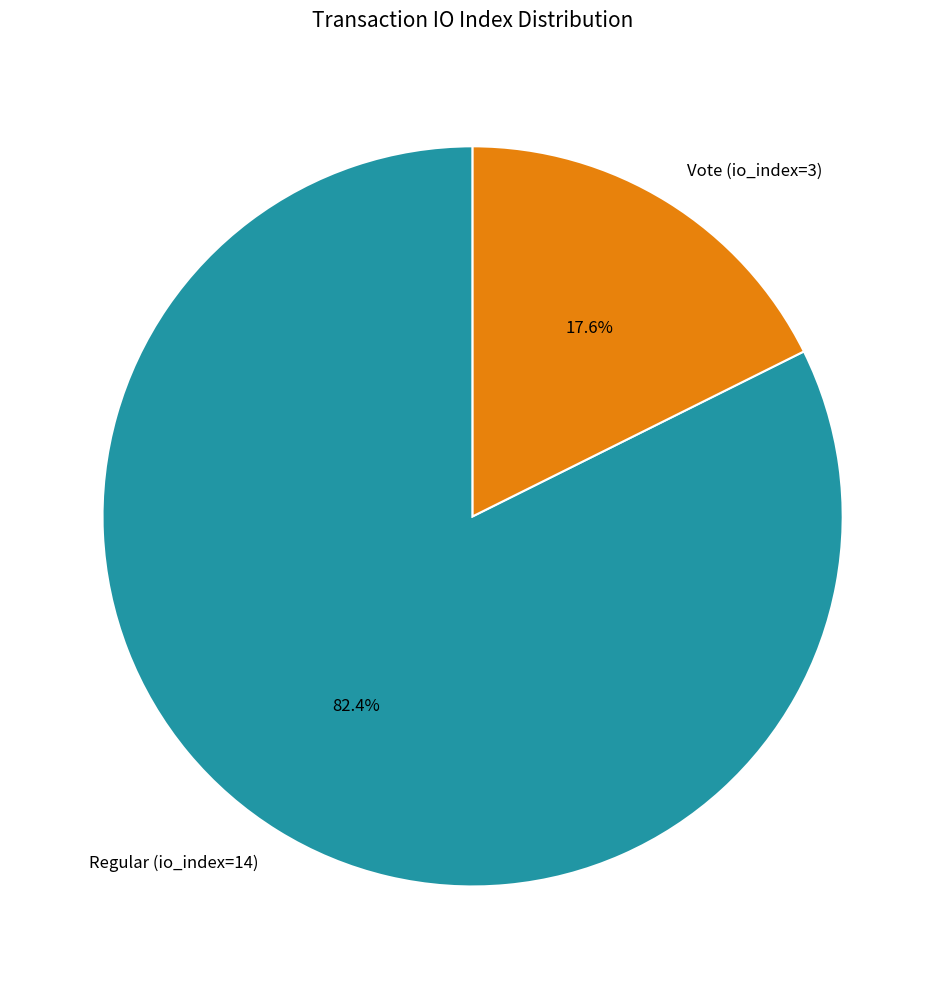

What is the largest slice in the pie chart?

Regular (io_index=14)